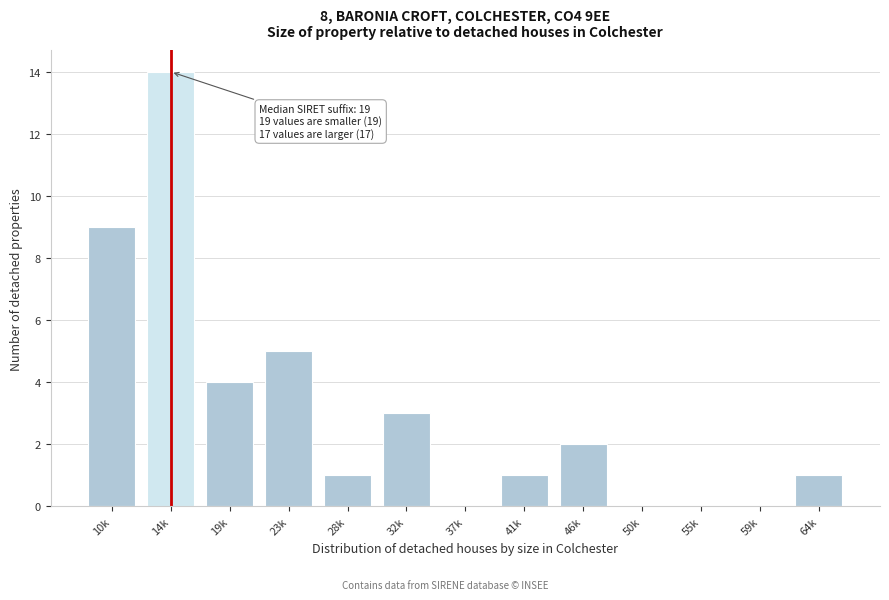

Reading right to left, extract all data points from this chart.

64k=1	59k=0	55k=0	50k=0	46k=2	41k=1	37k=0	32k=3	28k=1	23k=5	19k=4	14k=14	10k=9